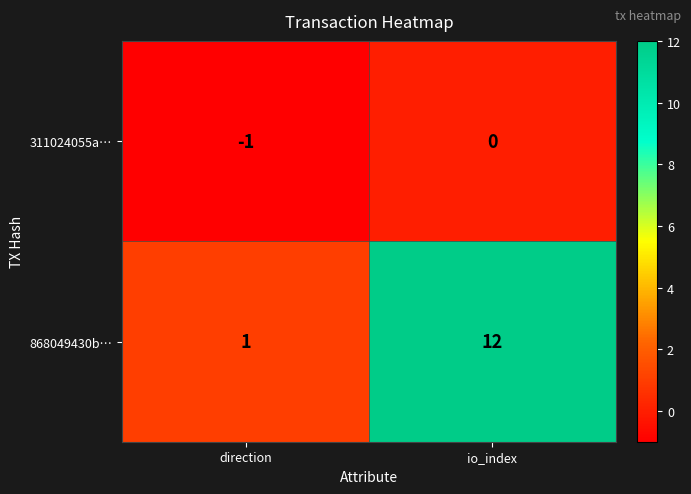

At which label is 311024055a… closest to 0?

io_index